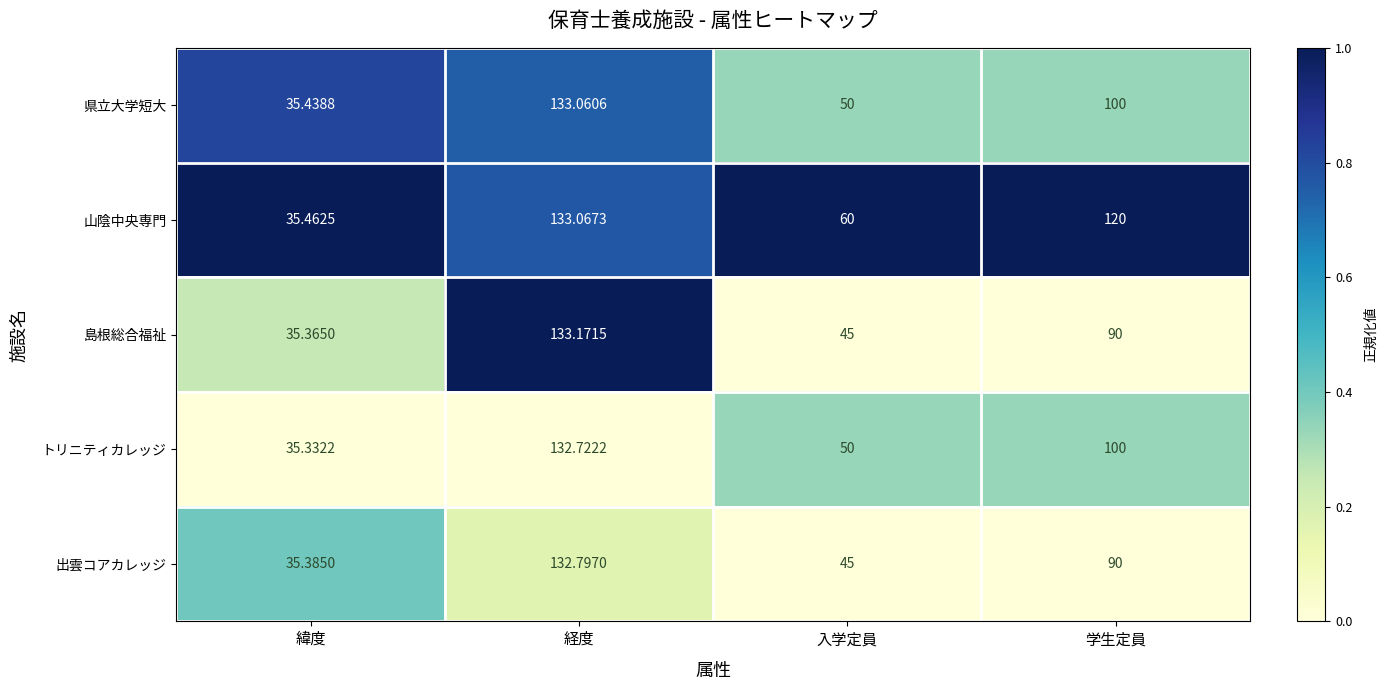

At which label does 山陰中央専門 first exceed 120?

経度